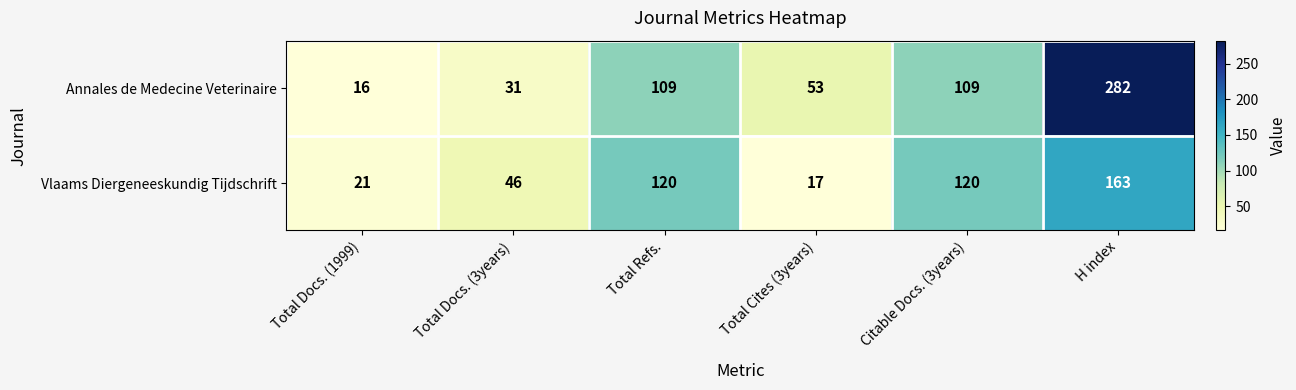

What value does the Vlaams Diergeneeskundig Tijdschrift series have at H index?

163